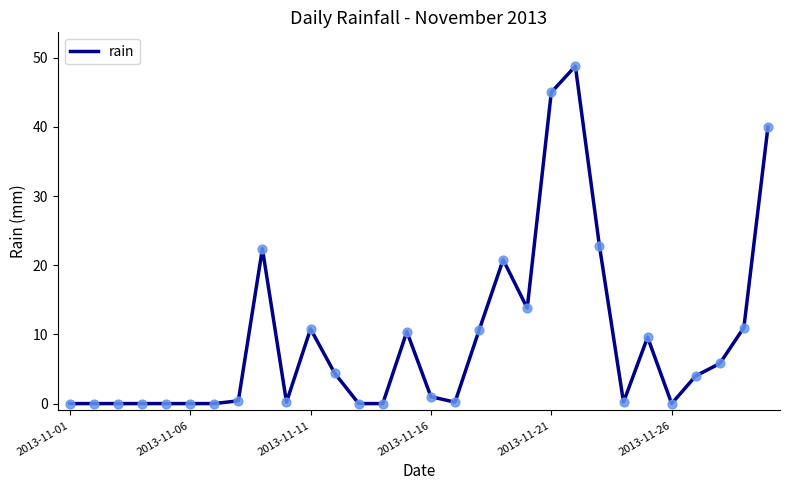

What is the difference between the maximum and minimum values?

48.8